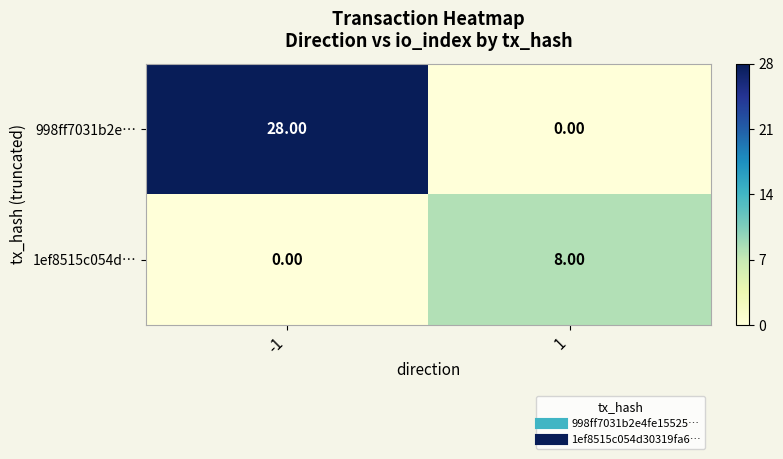

What is the difference between the maximum and minimum values in the 998ff7031b2e… series?

28